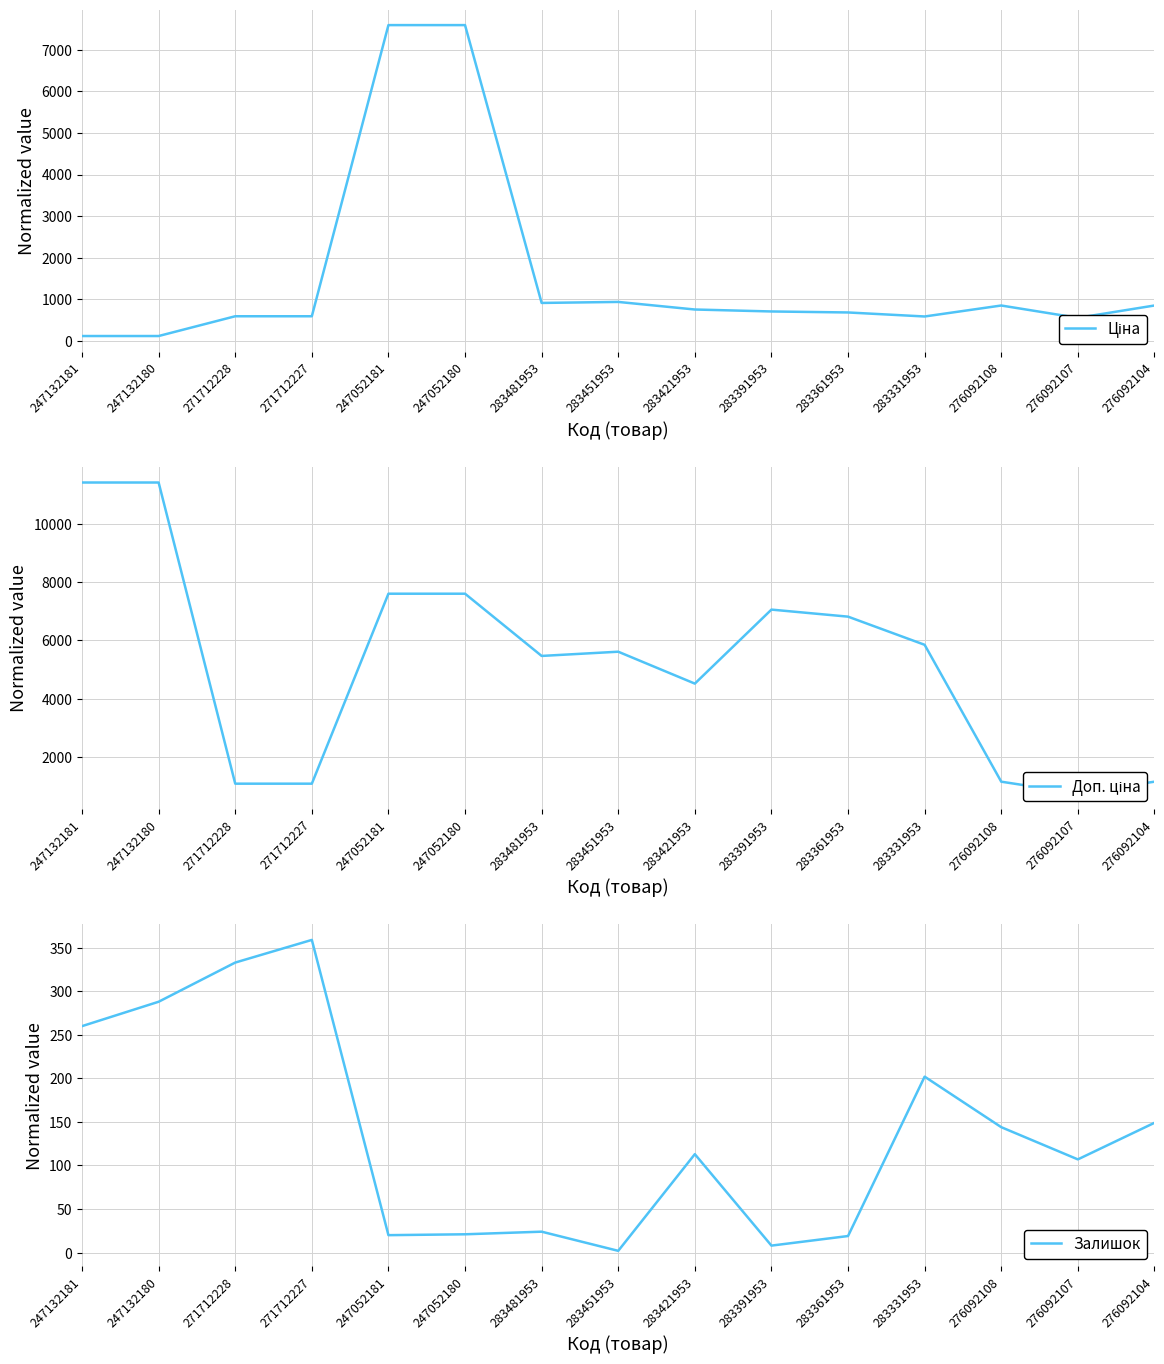

What is the spread (max minus min) of values at 283391953?

7043.3